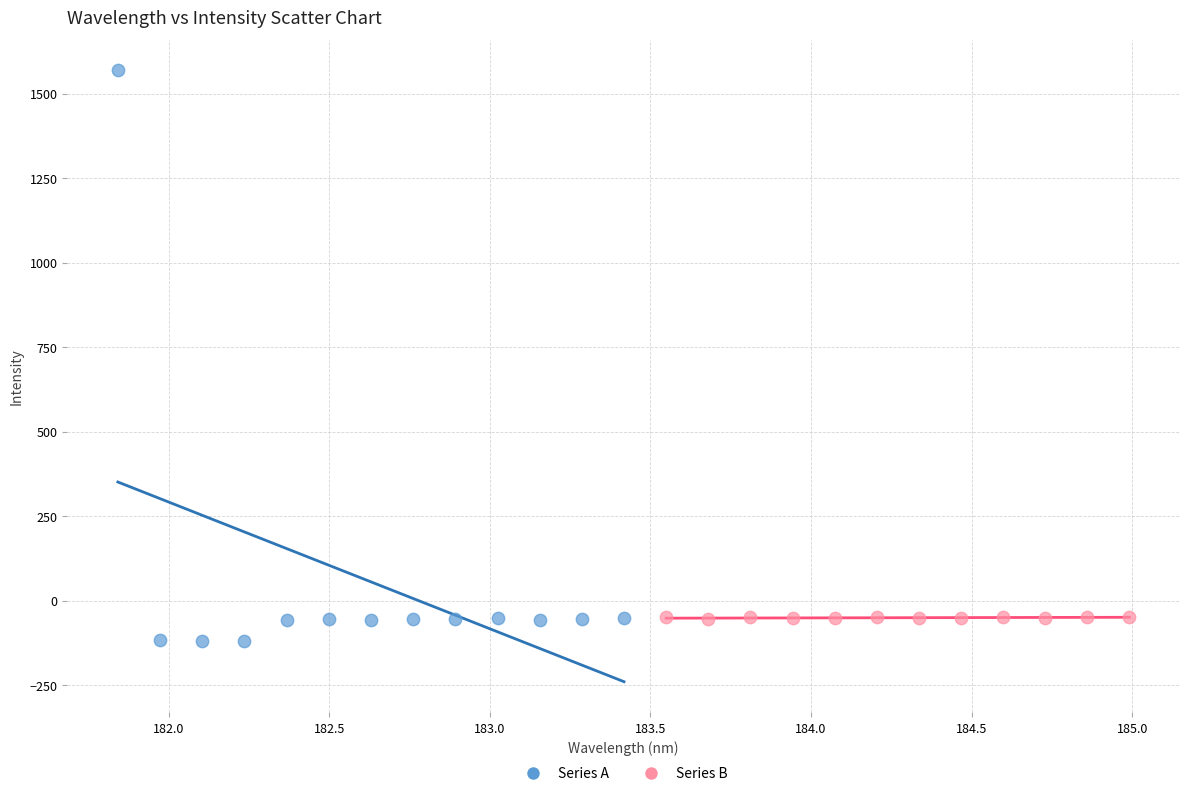

What are all the series names shown in the legend?

Series A, Series B